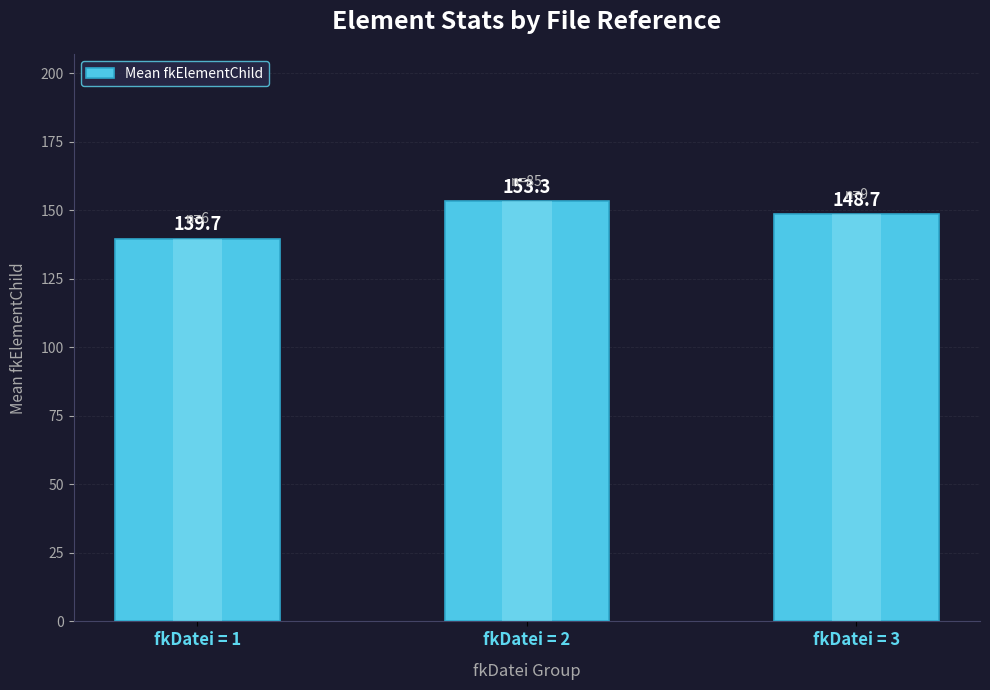

What is the change in value from fkDatei = 1 to fkDatei = 3?

+9.0